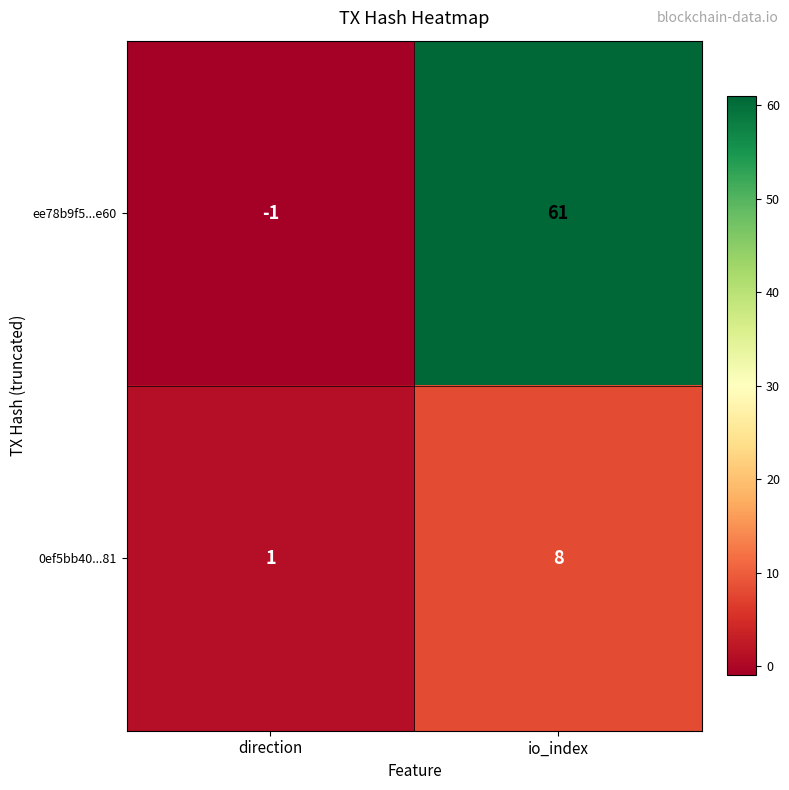

What is the approximate value of 0ef5bb40...81 at io_index?

8